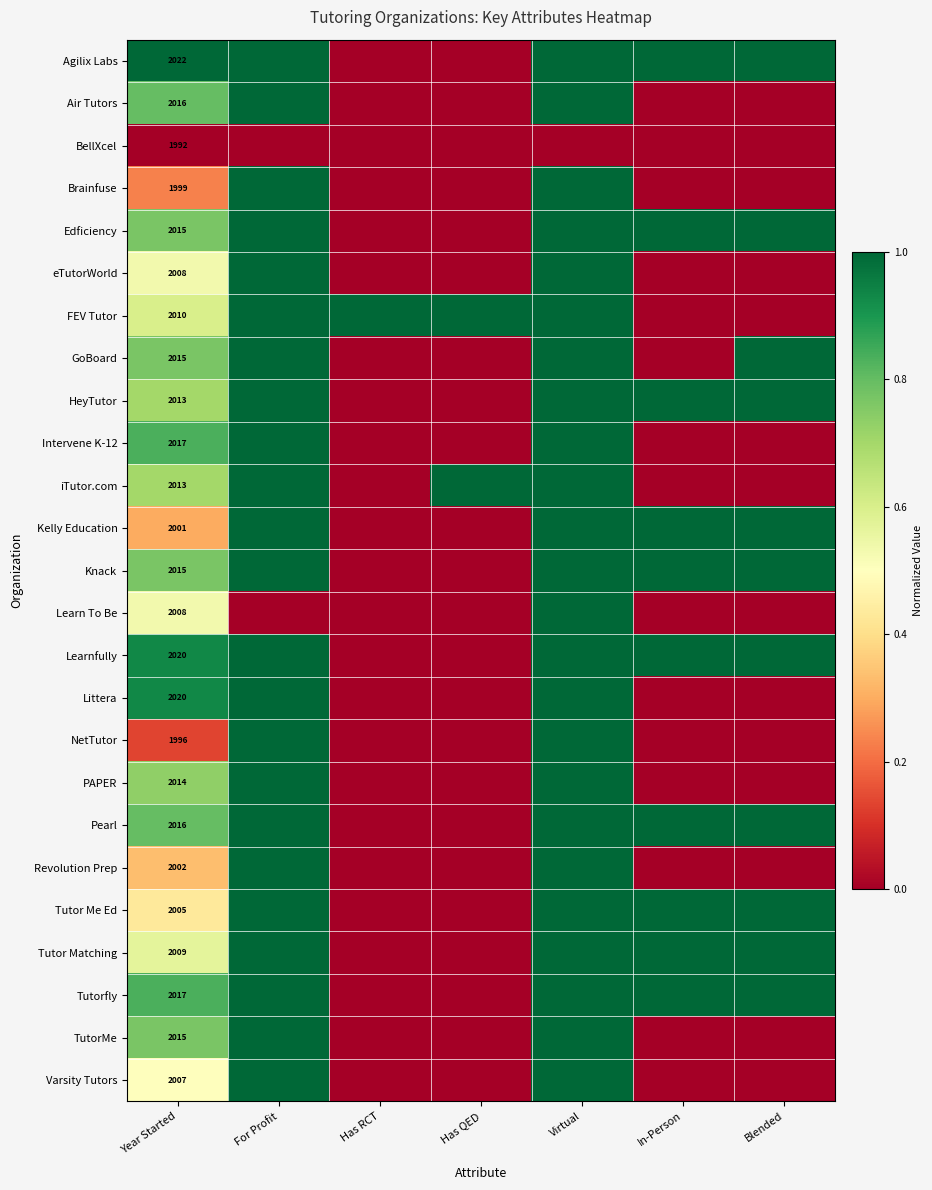

The TutorMe series shows 819 at Year Started. True or false?

False